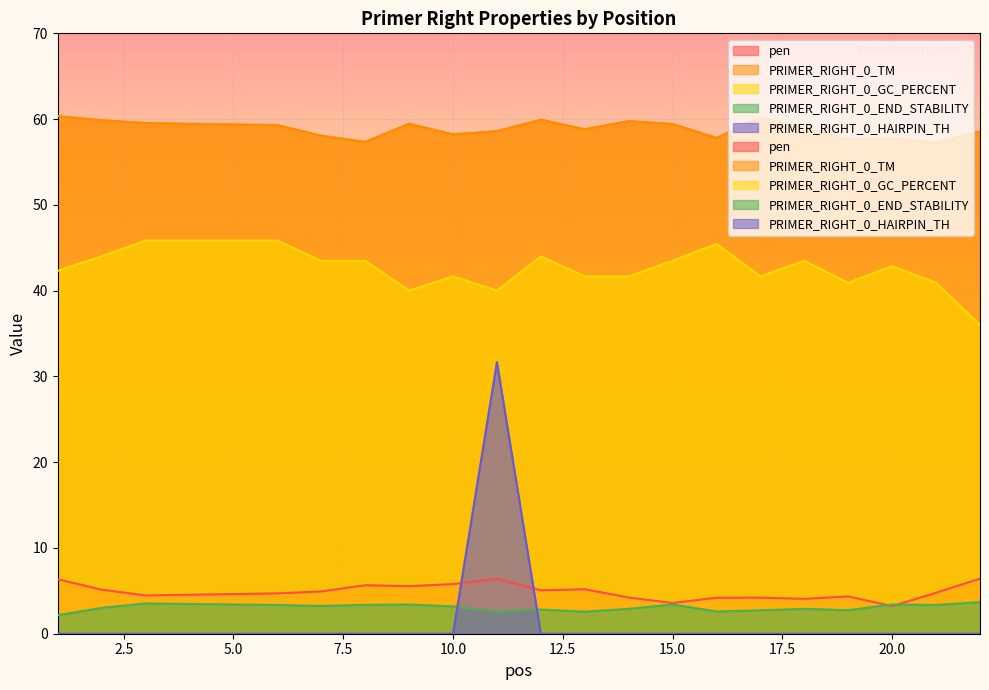

List the labels in order of PRIMER_RIGHT_0_TM value, largest first.

1, 17, 12, 2, 14, 3, 9, 15, 6, 18, 13, 11, 22, 10, 7, 16, 20, 19, 8, 21